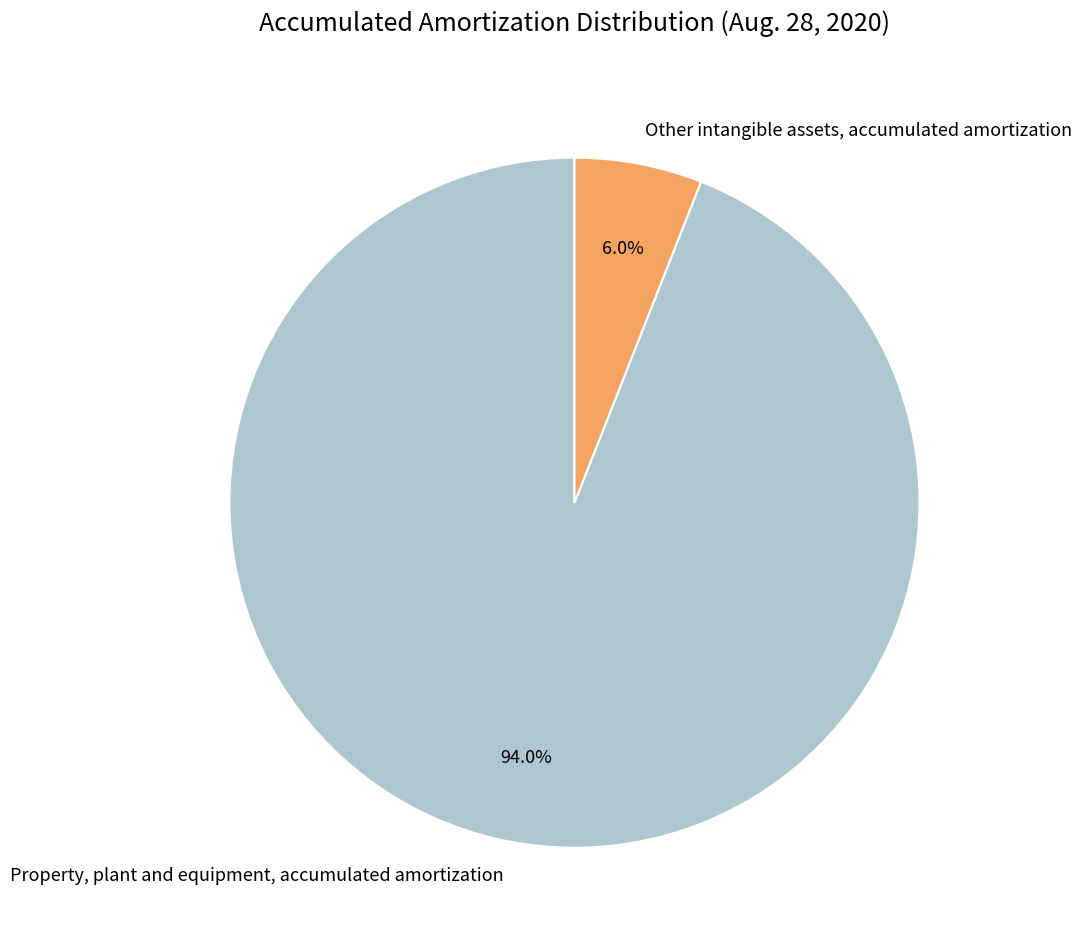

What is the ratio of the value at Other intangible assets, accumulated amortization to the value at Property, plant and equipment, accumulated amortization?

0.1